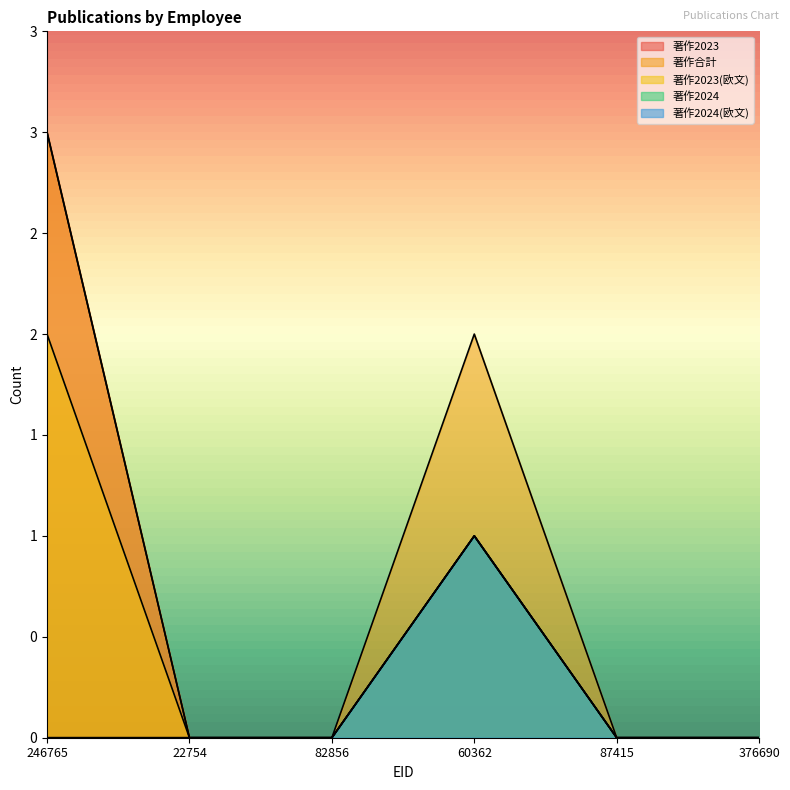

At which category does 著作2023 reach its first local peak?

60362